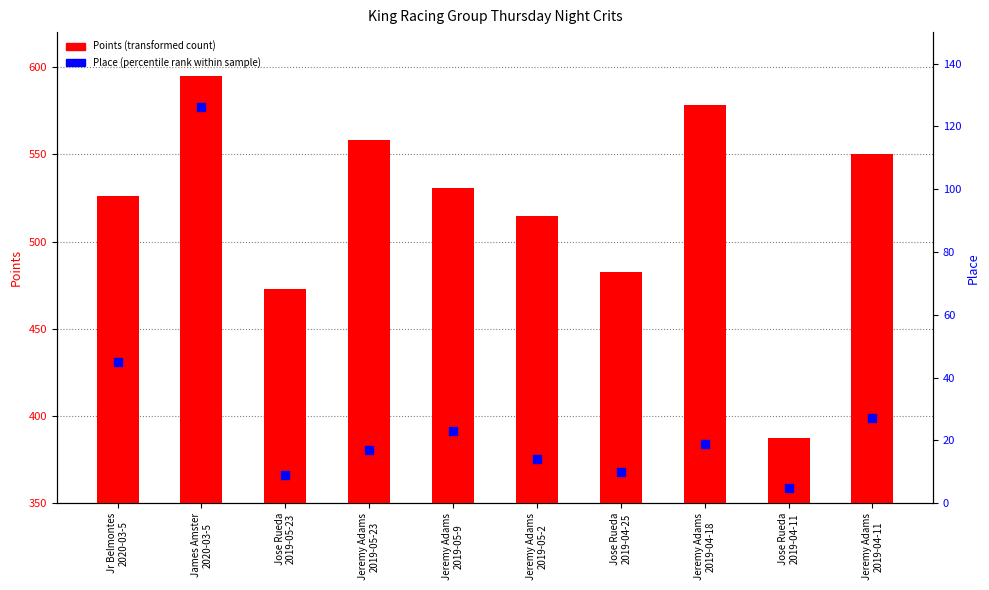

Which series has the largest total across all categories?

Points (transformed count)